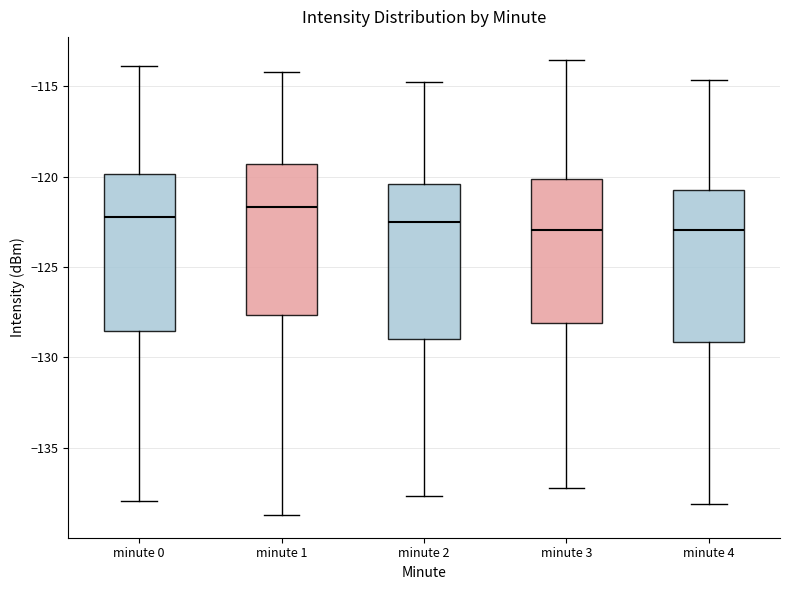

Where is the upper edge of the box for minute 2 on the y-axis? The values are not printed on the chart, so give them approximately, as read against the axis.

-120.5